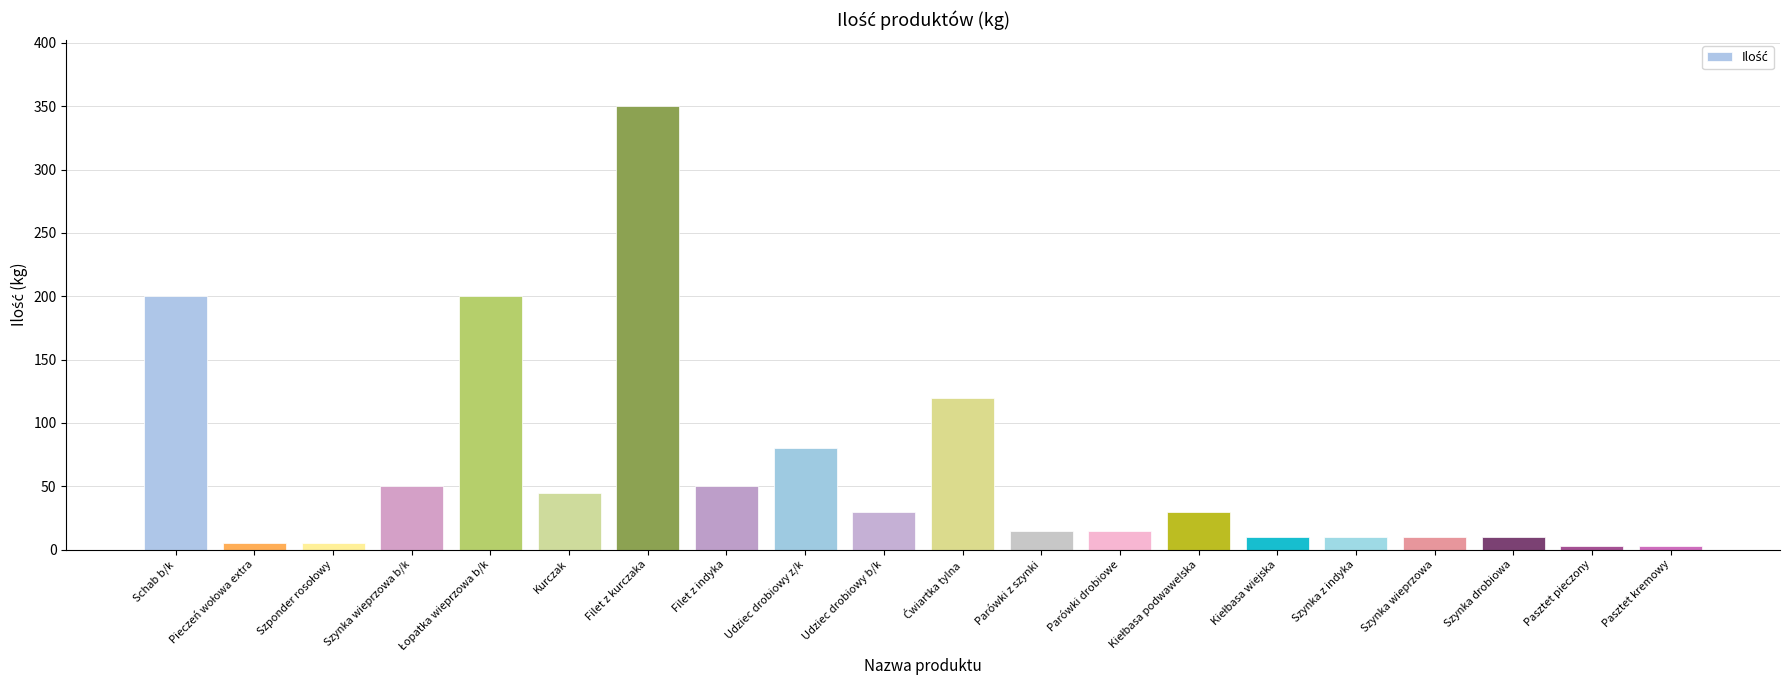

What position from the right is Pasztet kremowy?

1